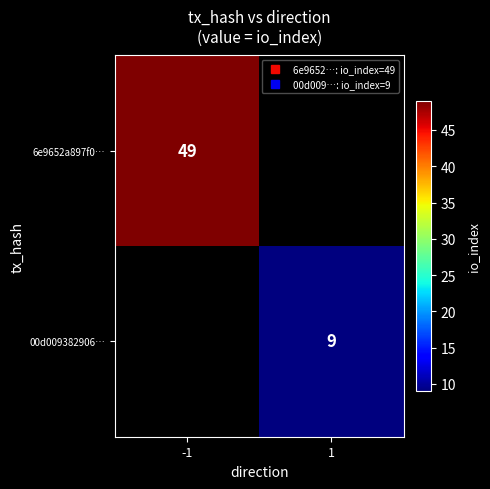

How many data points does each series have?

2